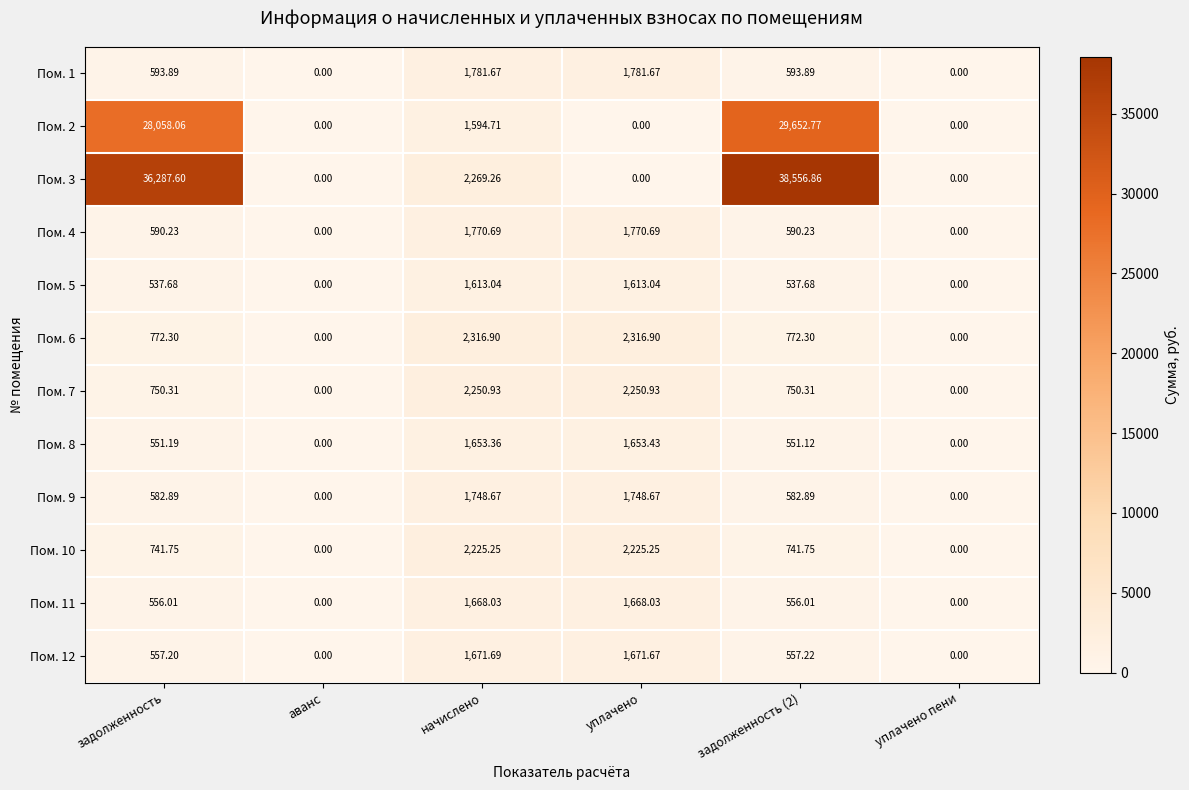

Is the value of Пом. 8 at уплачено пени greater than the value of Пом. 12 at уплачено?

No